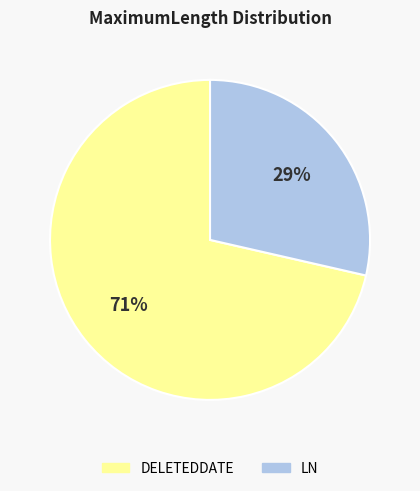

Which has a higher value, LN or DELETEDDATE?

DELETEDDATE